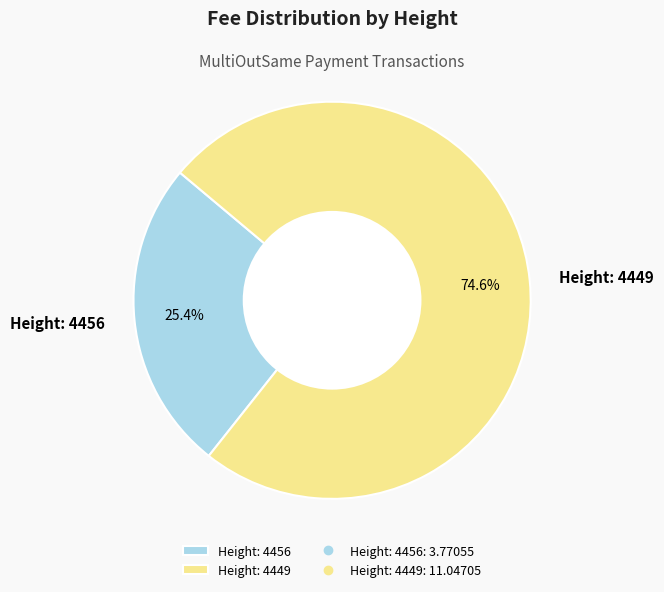

What is the smallest slice in the pie chart?

Height: 4456